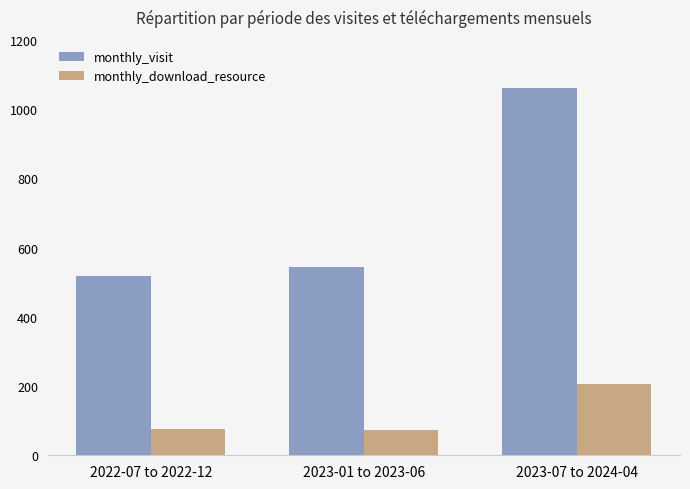

Rank the categories by monthly_visit value from lowest to highest.

2022-07 to 2022-12, 2023-01 to 2023-06, 2023-07 to 2024-04